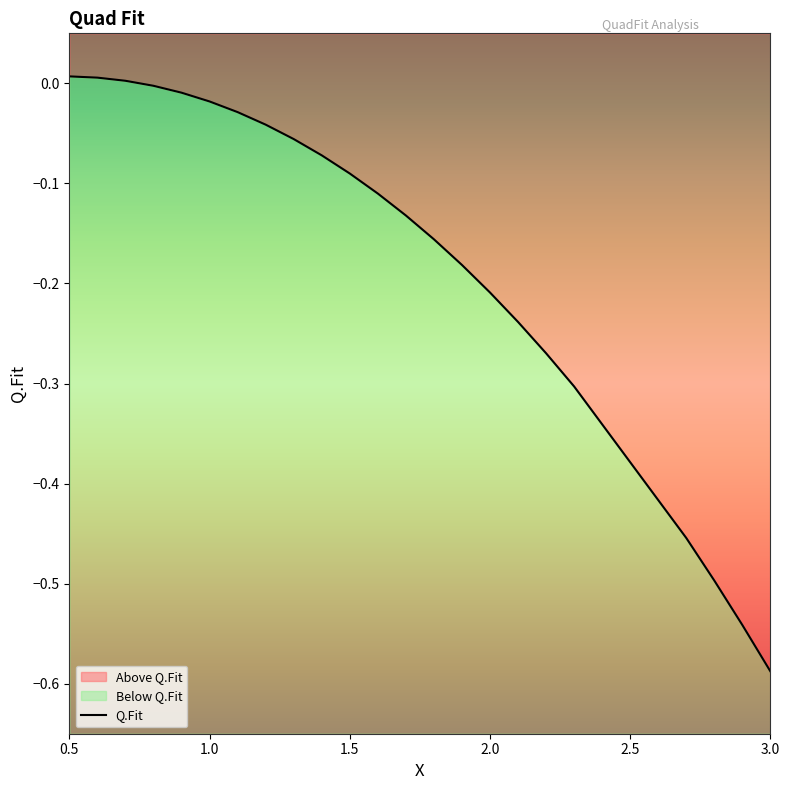

Reading right to left, extract all data points from this chart.

-0.6	-0.5	-0.5	-0.5	-0.3	-0.3	-0.2	-0.2	-0.2	-0.2	-0.1	-0.1	-0.1	-0.1	-0.1	-0.0	-0.0	-0.0	-0.0	-0.0	0.0	0.0	0.0